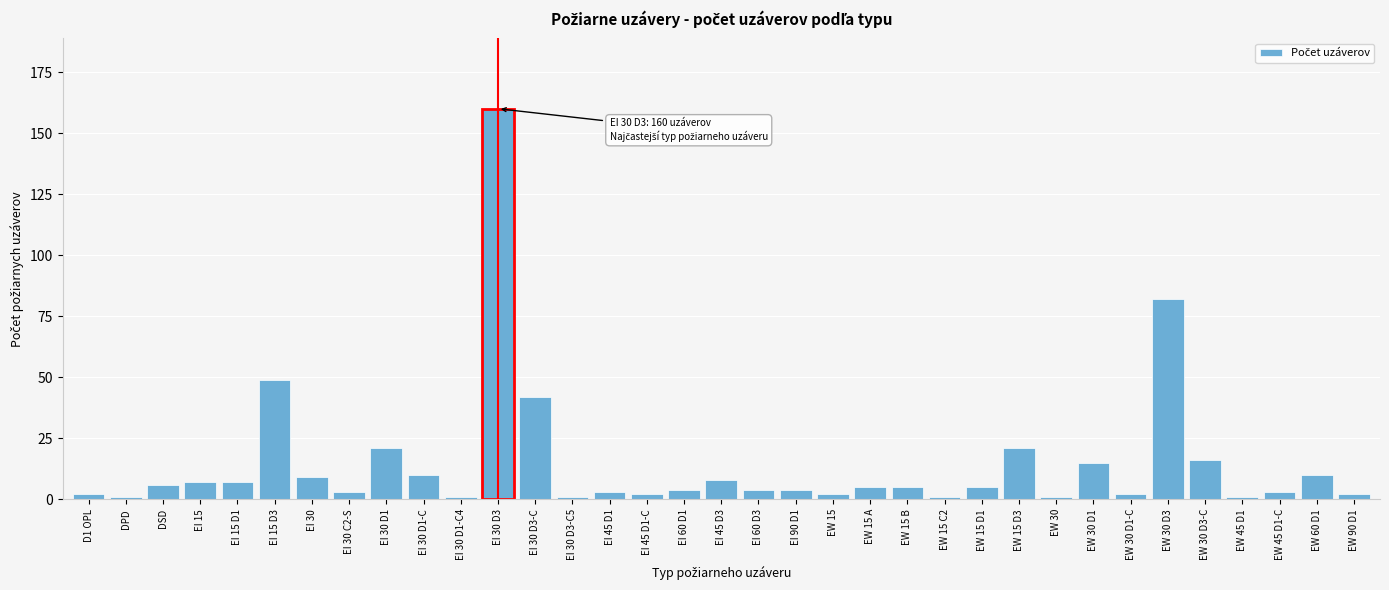

What is the greatest value displayed?

160